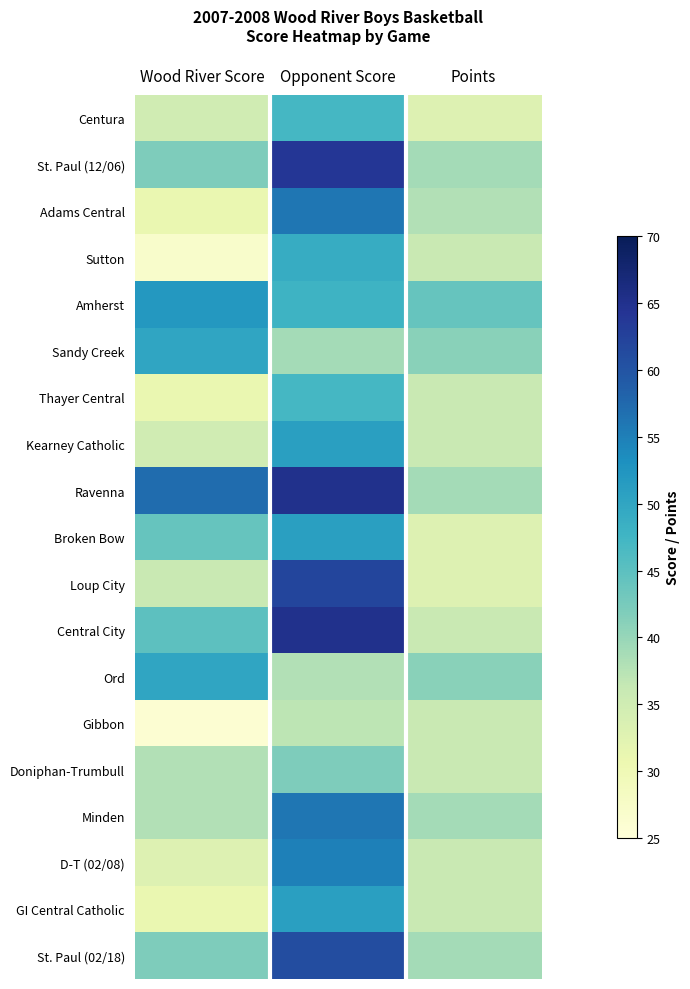

Rank the series by their maximum value, from lowest to highest.

Gibbon, Doniphan-Trumbull, Centura, Thayer Central, Sutton, Sandy Creek, Ord, Kearney Catholic, Broken Bow, GI Central Catholic, Amherst, D-T (02/08), Adams Central, Minden, St. Paul (02/18), Loup City, St. Paul (12/06), Ravenna, Central City